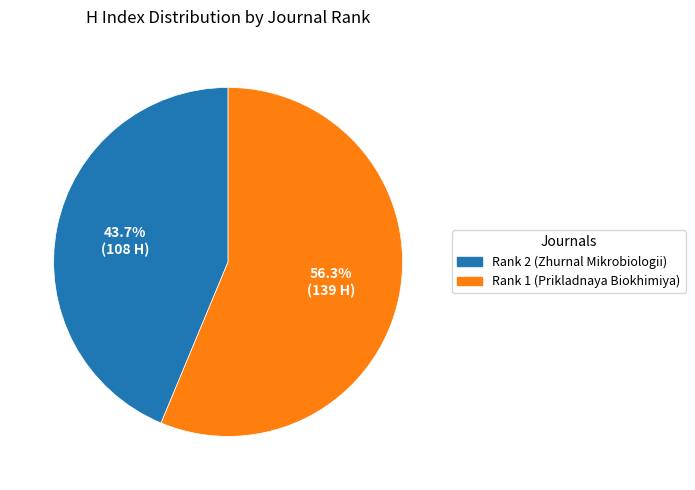

To the nearest percent, what portion does Rank 1 (Prikladnaya Biokhimiya) represent?

56%